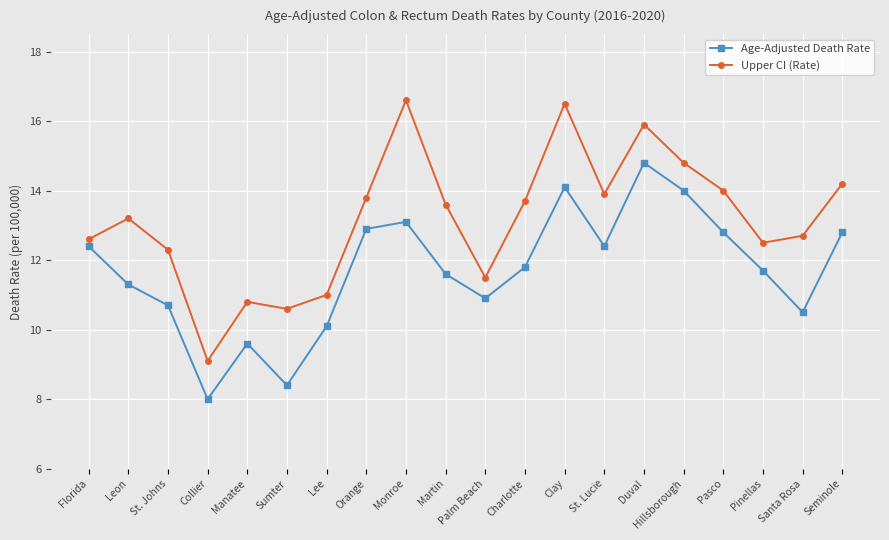

Is this an area chart (filled region under the line)?

No